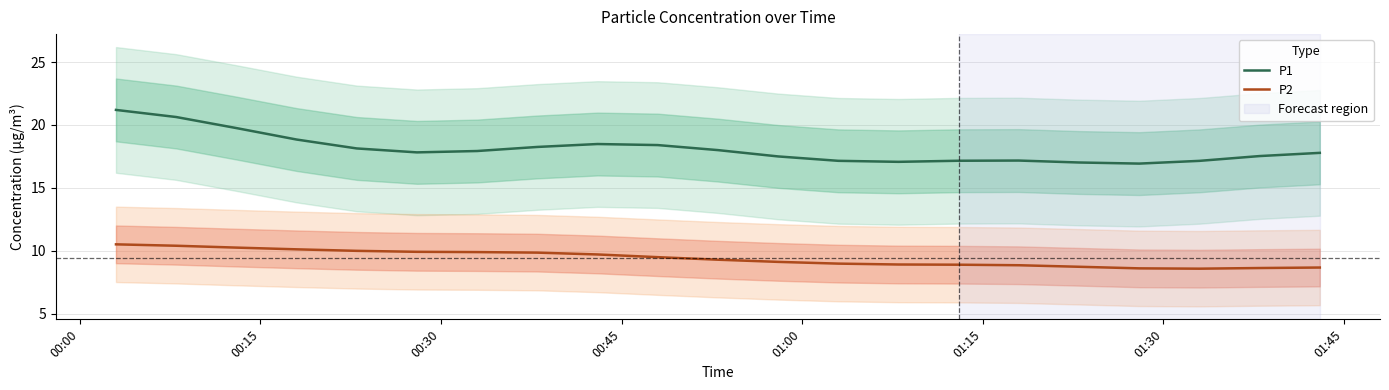

Reading right to left, transcribe all the data shown in this chart.

P1: 17.8	17.5	17.1	16.9	17.0	17.2	17.2	17.1	17.1	17.5	18.0	18.4	18.5	18.3	17.9	17.8	18.1	18.8	19.8	20.6	21.2
P2: 8.7	8.6	8.6	8.6	8.7	8.8	8.9	8.9	9.0	9.1	9.3	9.5	9.7	9.8	9.9	9.9	10.0	10.1	10.2	10.4	10.5